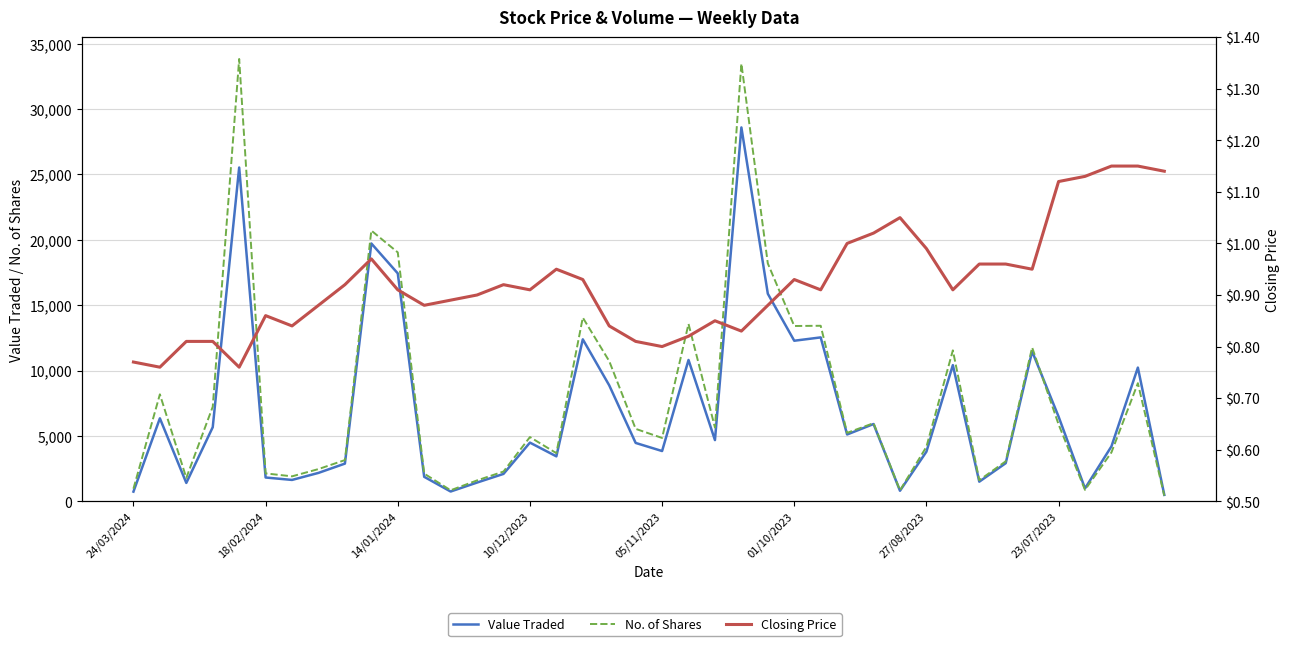

At which category is the sum across all series the highest?

23